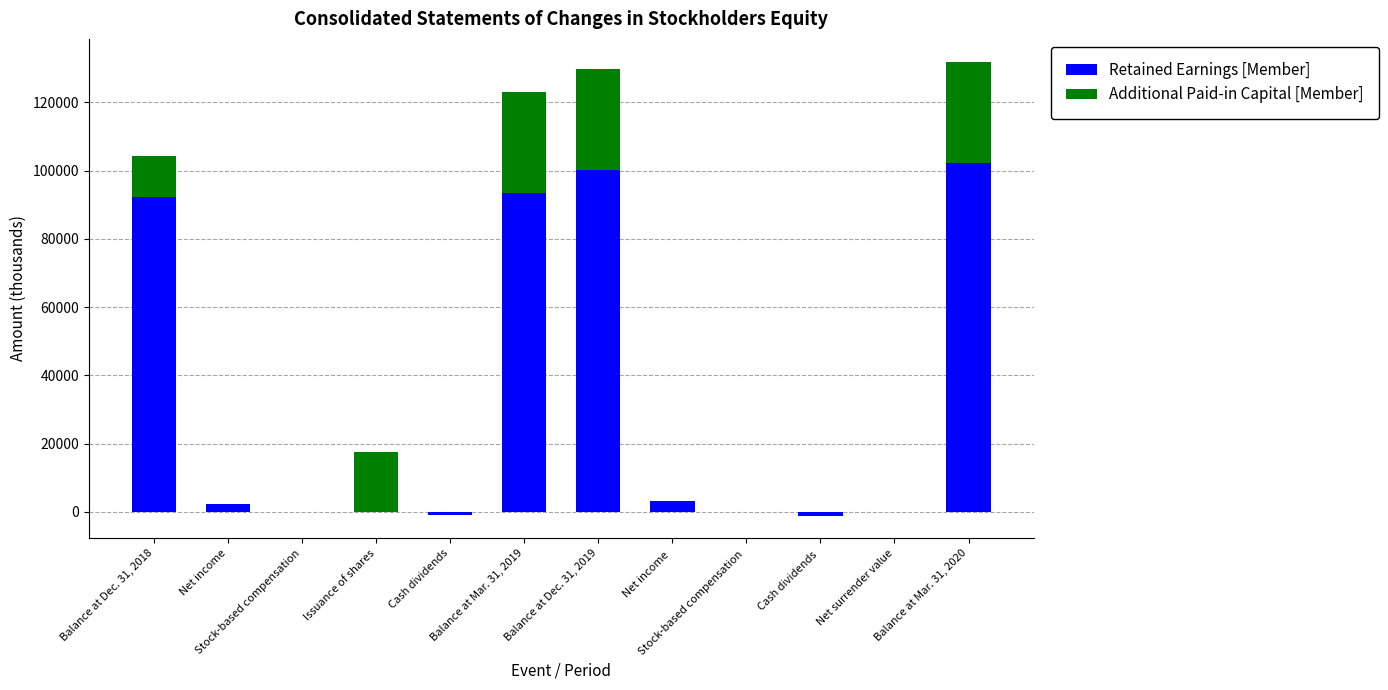

What are all the series names shown in the legend?

Retained Earnings [Member], Additional Paid-in Capital [Member]